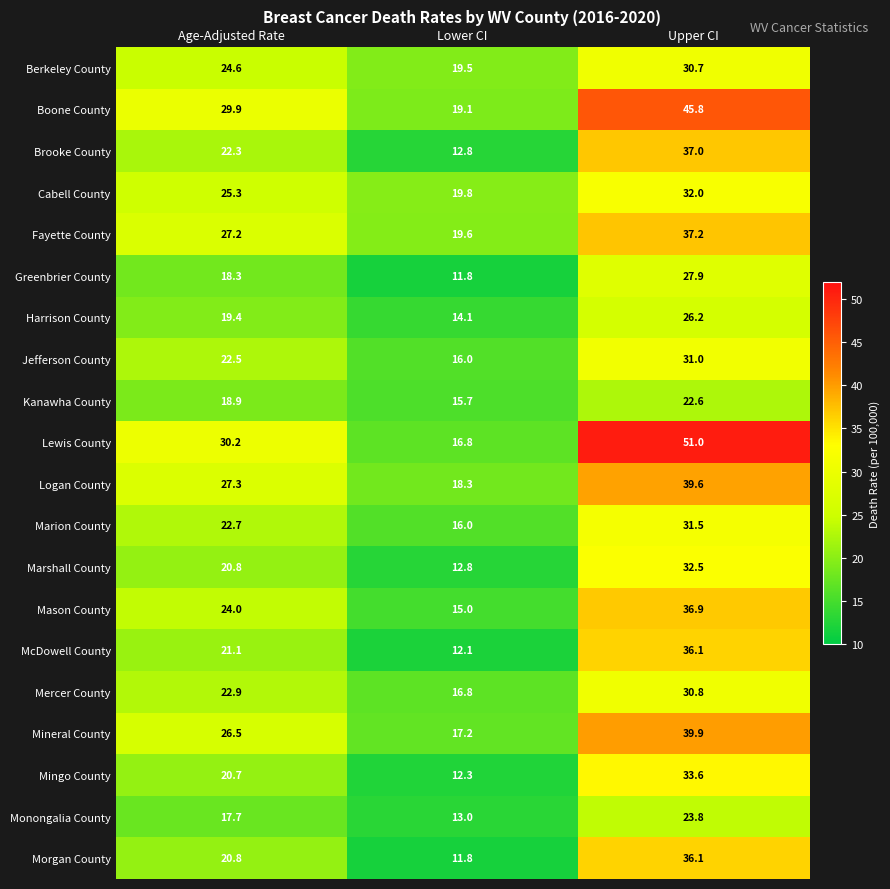

What is the approximate value of Fayette County at Age-Adjusted Rate?

27.2